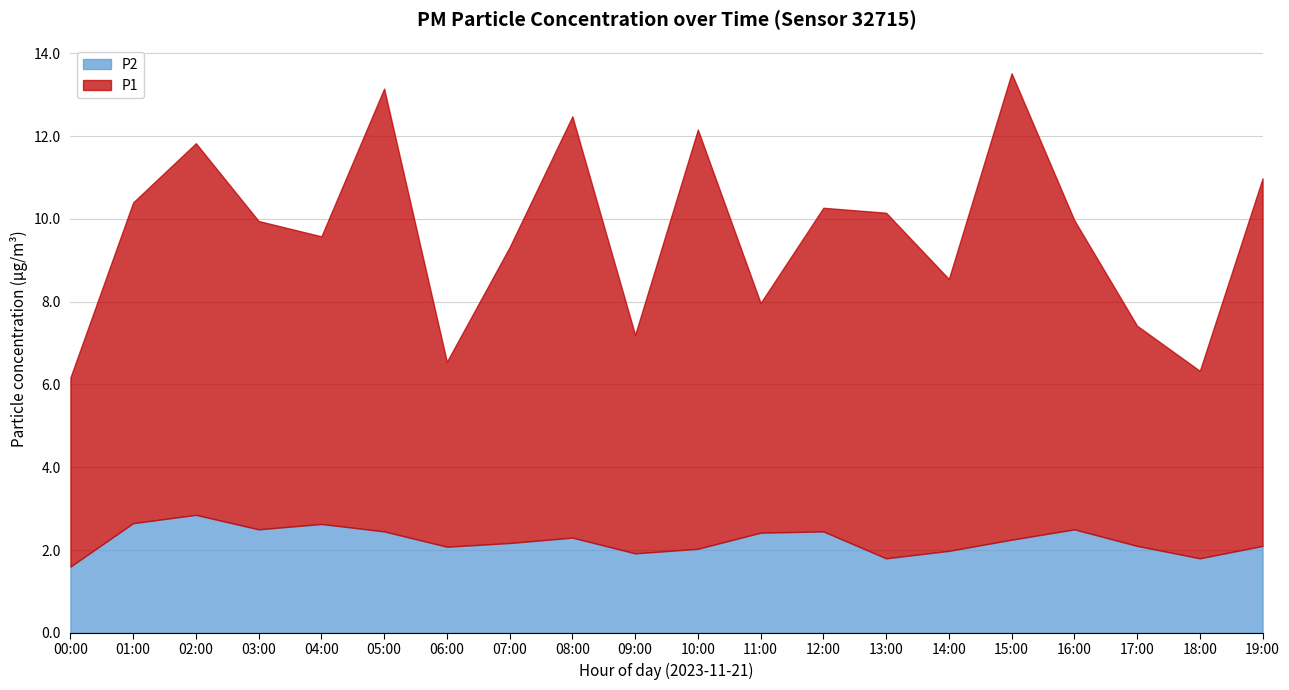

The P2 series shows 0.9 at 12:00. True or false?

False